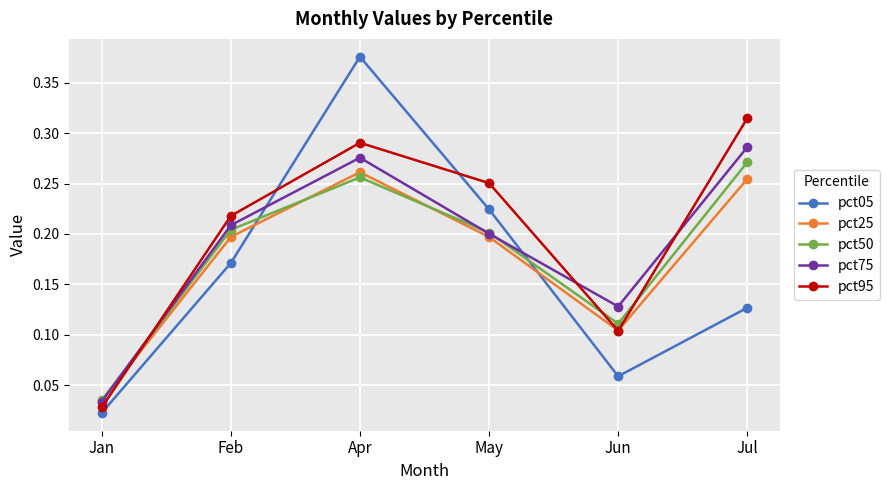

What position from the left is Feb?

2